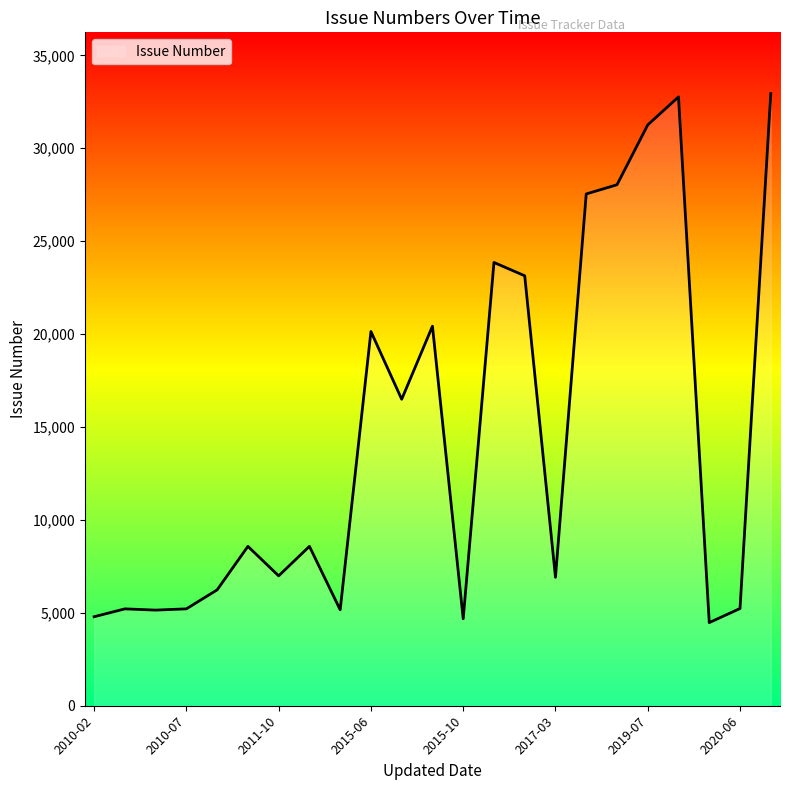

What is the difference between the maximum and minimum values?

28471